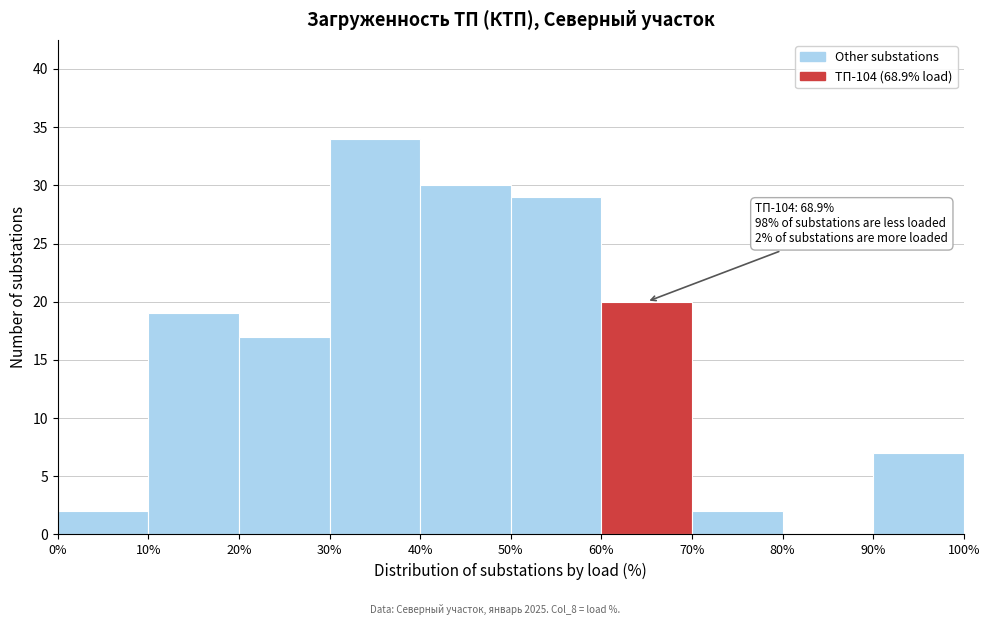

Over which range of the x-axis is the bar tallest?

30% to 40%